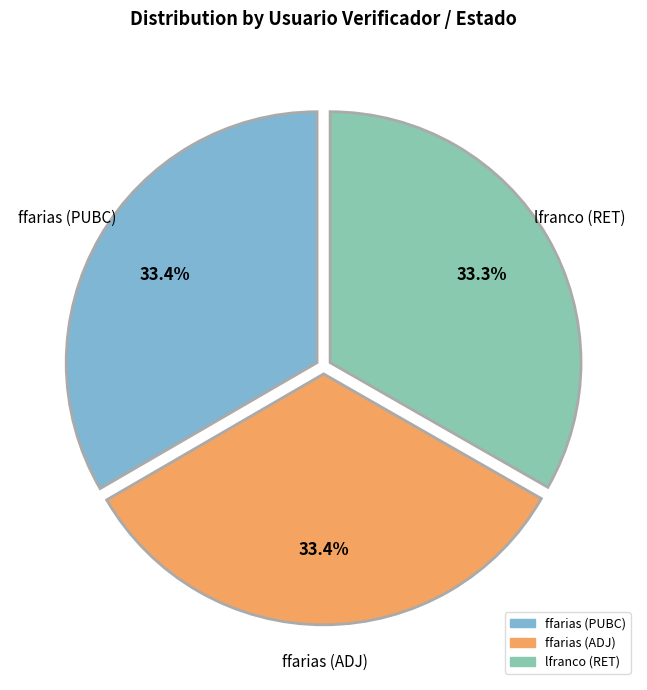

What portion of the pie excludes ffarias (PUBC)?

66.6%